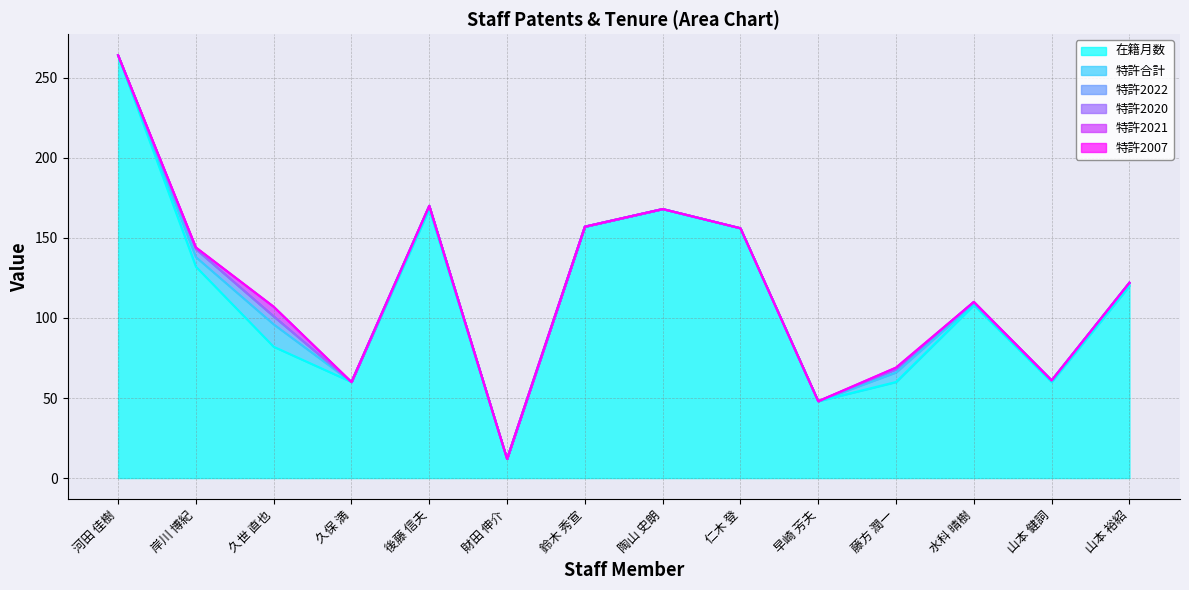

Reading right to left, extract all data points from this chart.

在籍月数: 120	60	108	60	48	156	168	157	12	168	60	82	132	264
特許合計: 2	1	1	6	0	0	0	0	0	2	0	14	6	0
特許2022: 0	0	1	2	0	0	0	0	0	0	0	5	5	0
特許2020: 0	0	0	0	0	0	0	0	0	0	0	0	0	0
特許2021: 0	0	0	1	0	0	0	0	0	0	0	6	1	0
特許2007: 0	0	0	0	0	0	0	0	0	0	0	0	0	0